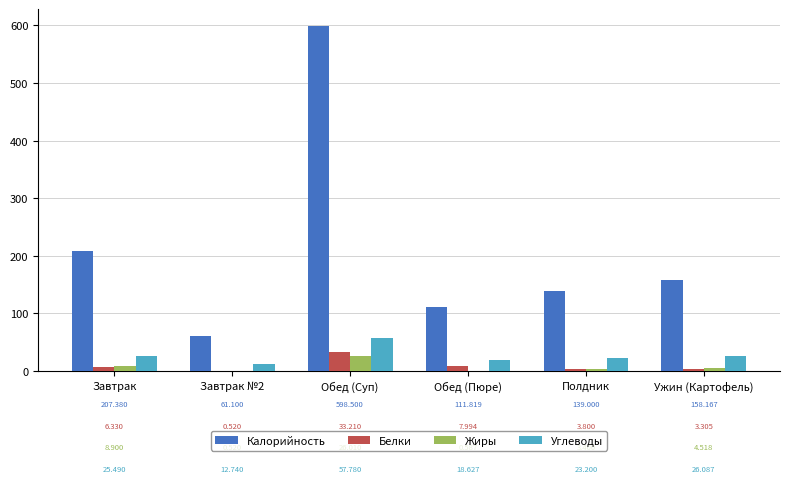

What is the maximum value shown in the chart?

598.5